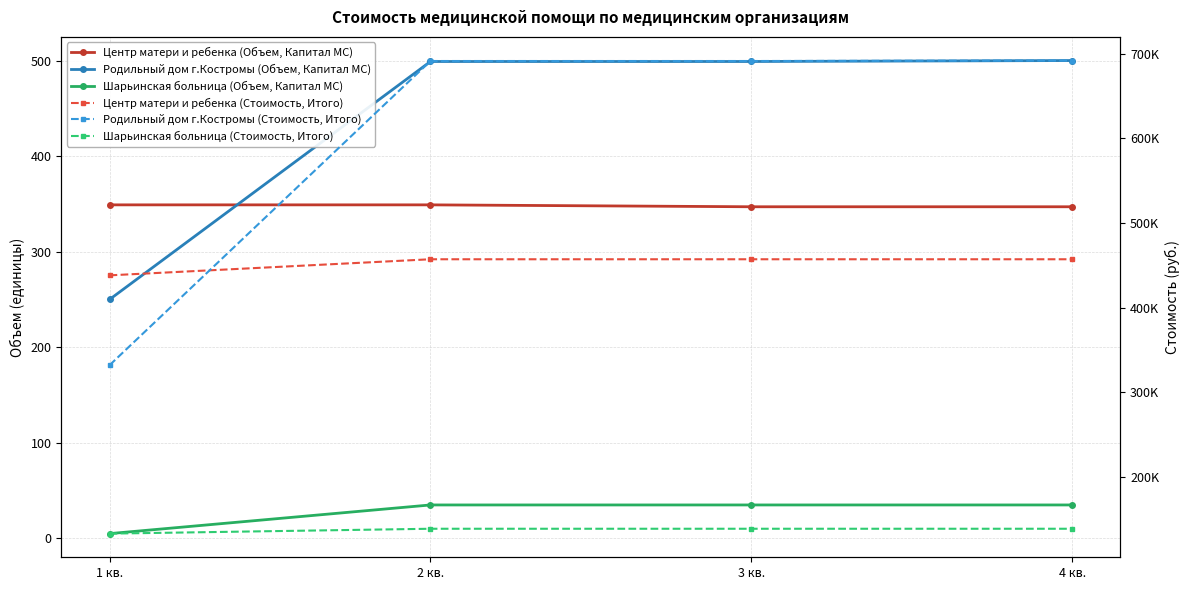

At how many categories does at least one series exceed 280188?

4